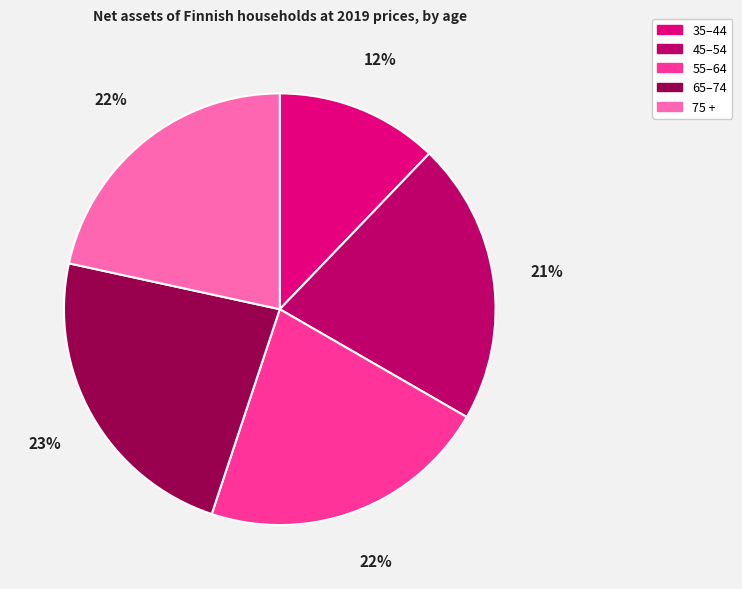

True or false: 75 + accounts for 22% of the total.

True